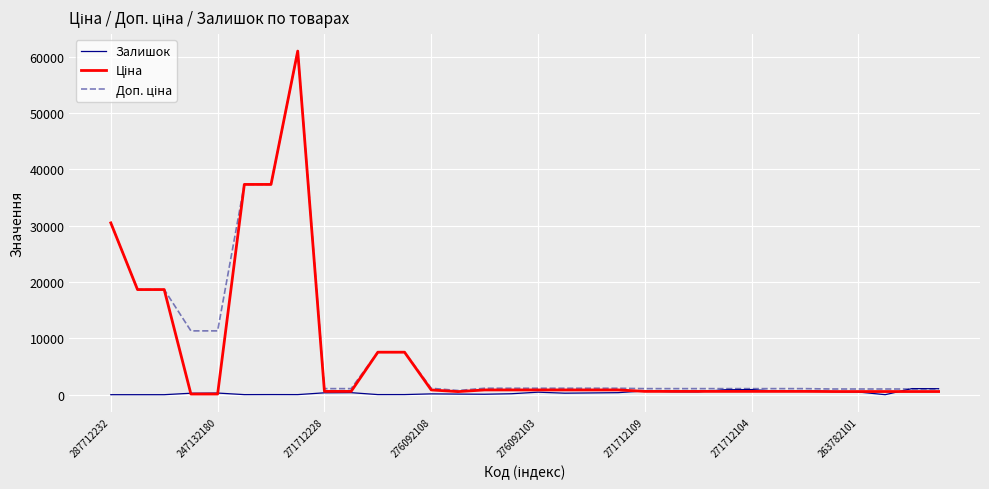

How many lines are shown in the chart?

3